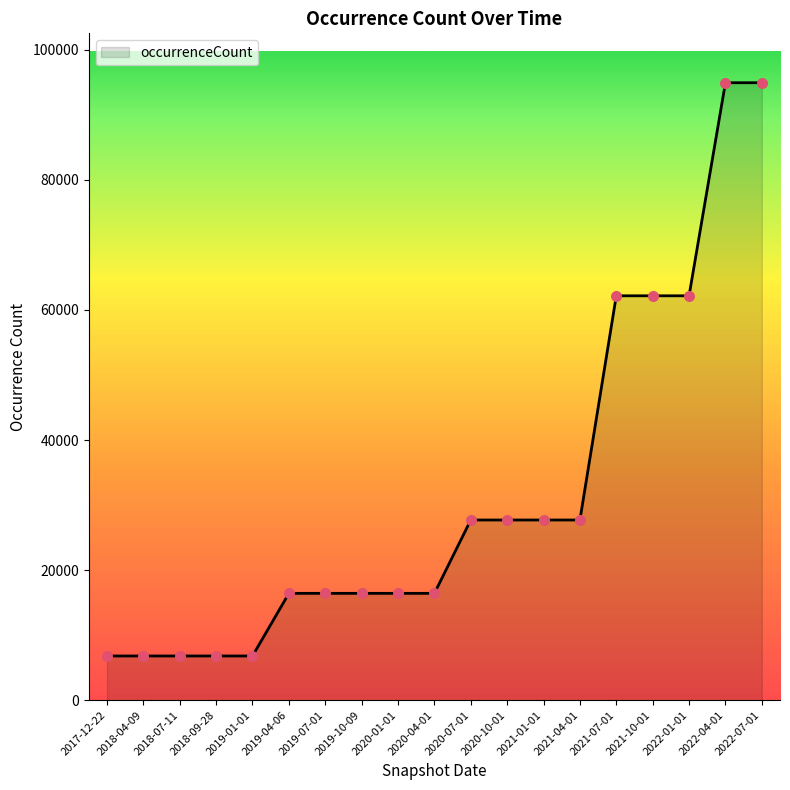

What is the change in value from 2017-12-22 to 2019-04-06?

+9628